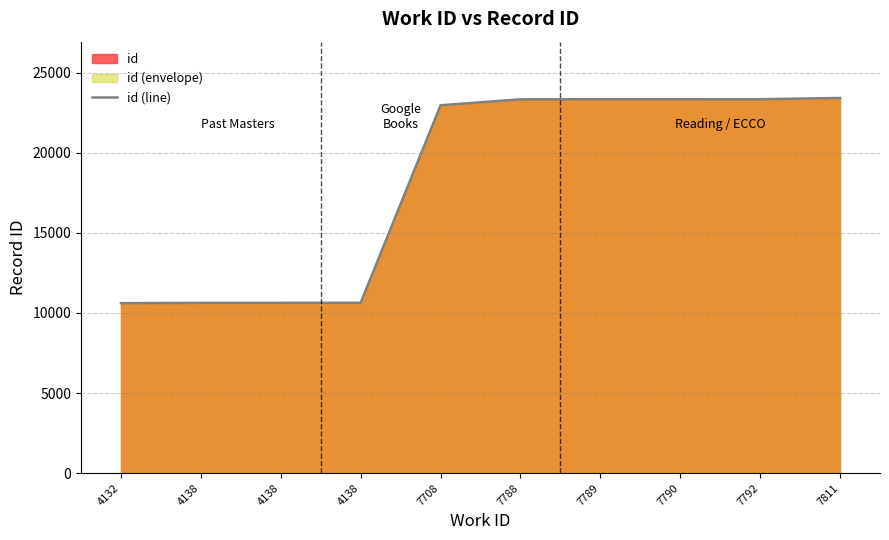

Reading left to right, transcribe all the data shown in this chart.

4132=10609	4138=10629	4138=10630	4138=10634	7708=22963	7788=23335	7789=23337	7790=23338	7792=23340	7811=23419